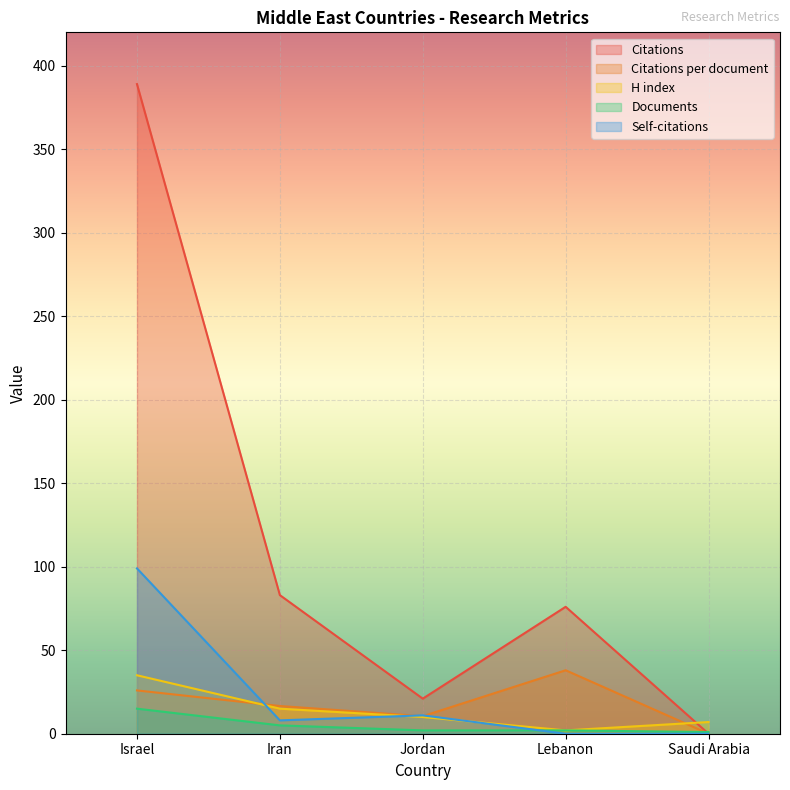

Does the chart display data point markers on the line(s)?

No